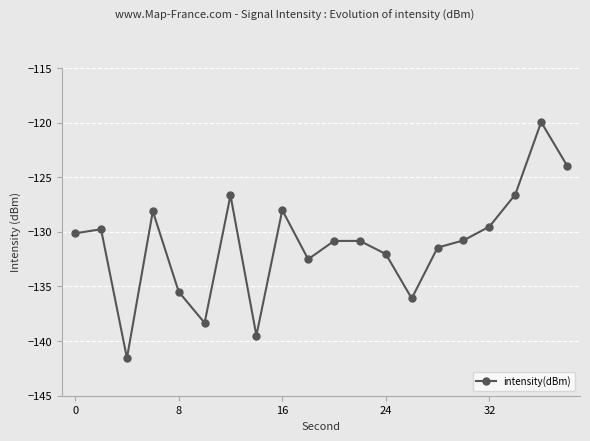

True or false: the data has more than 2 interior local peaks.

True